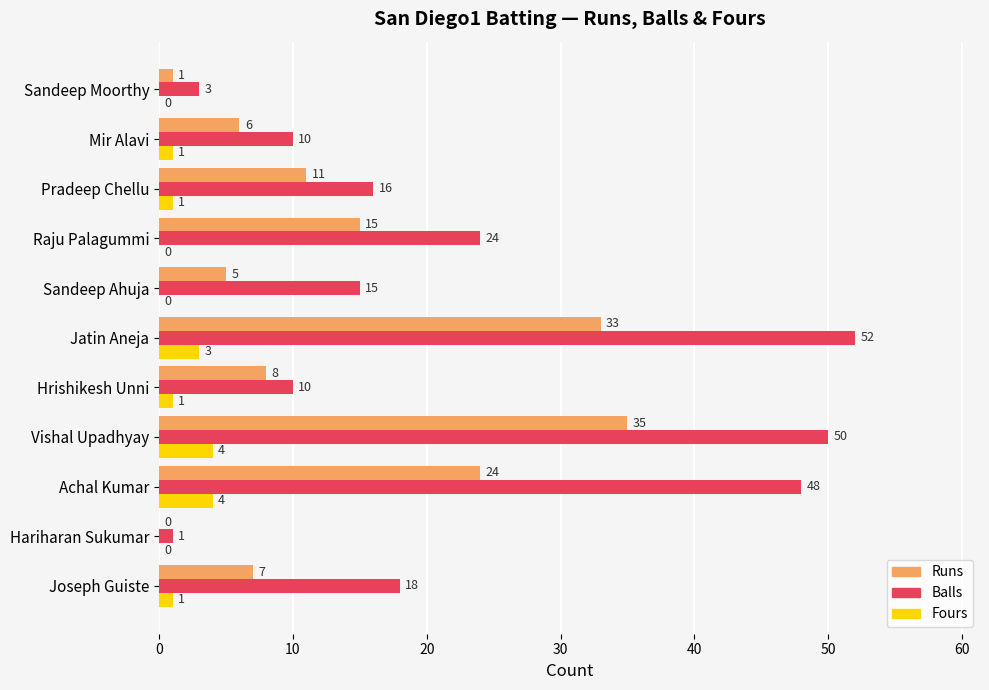

Which category has the highest value in the Runs series?

Vishal Upadhyay